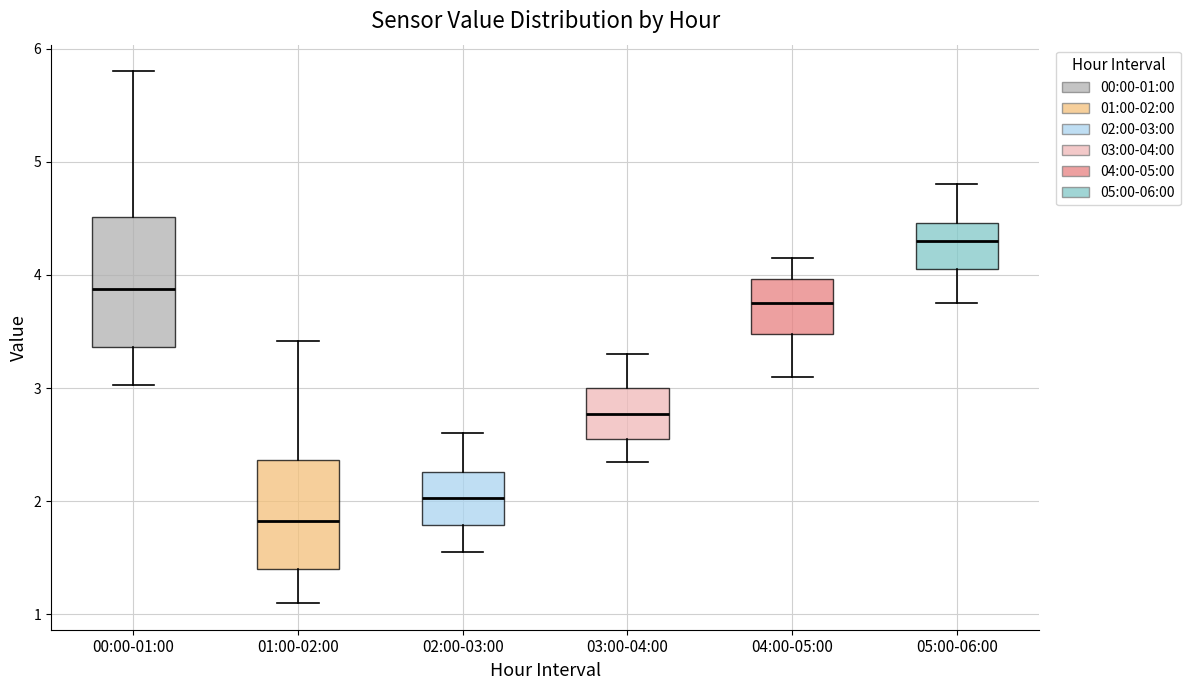

Reading left to right, transcribe this box plot: for each box, give where its median line is, the range the box spans, and where its two whiskers end, as read against the y-axis. The values are not printed on the chart, so give them approximately, as read against the axis.

00:00-01:00: median 3.9, box 3.4 to 4.5, whiskers 3.0 to 5.8
01:00-02:00: median 1.8, box 1.4 to 2.4, whiskers 1.1 to 3.4
02:00-03:00: median 2.0, box 1.8 to 2.3, whiskers 1.6 to 2.6
03:00-04:00: median 2.8, box 2.6 to 3.0, whiskers 2.4 to 3.3
04:00-05:00: median 3.8, box 3.5 to 4.0, whiskers 3.1 to 4.2
05:00-06:00: median 4.3, box 4.1 to 4.5, whiskers 3.8 to 4.8